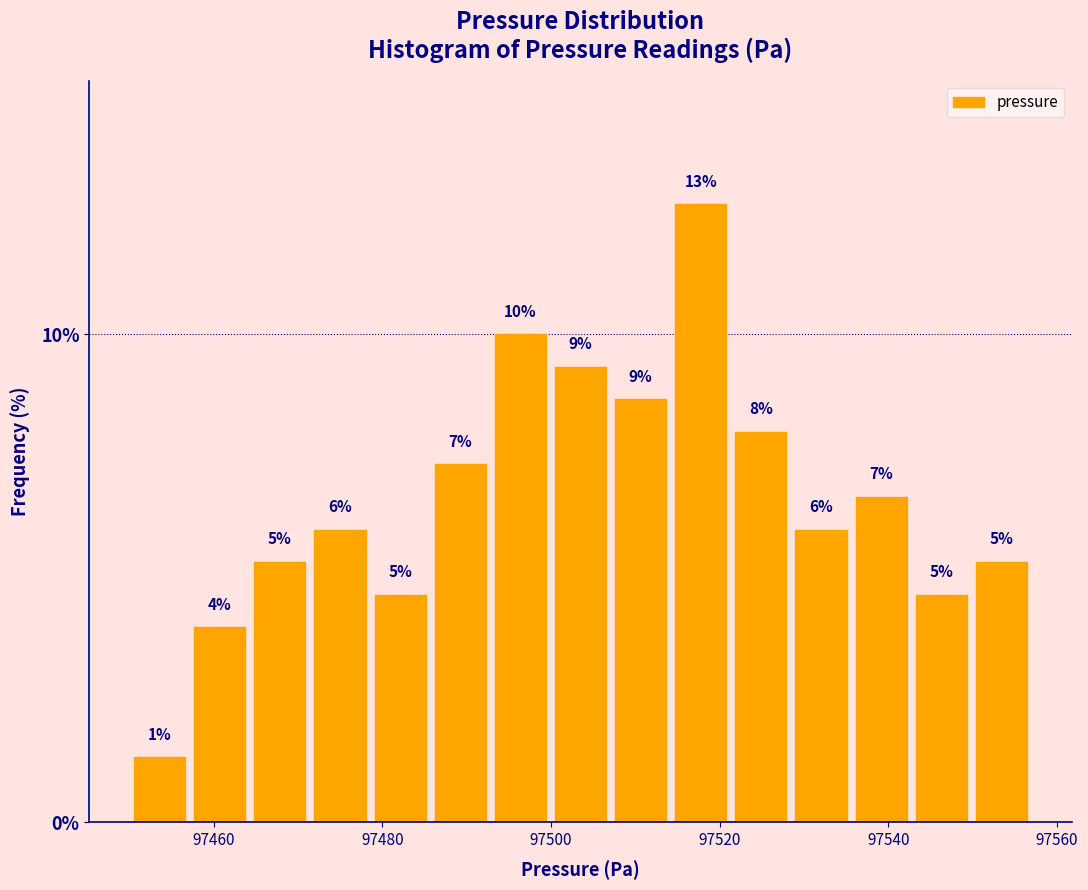

Read against the x-axis, roughly where is the centre of the tallest bar?

97518